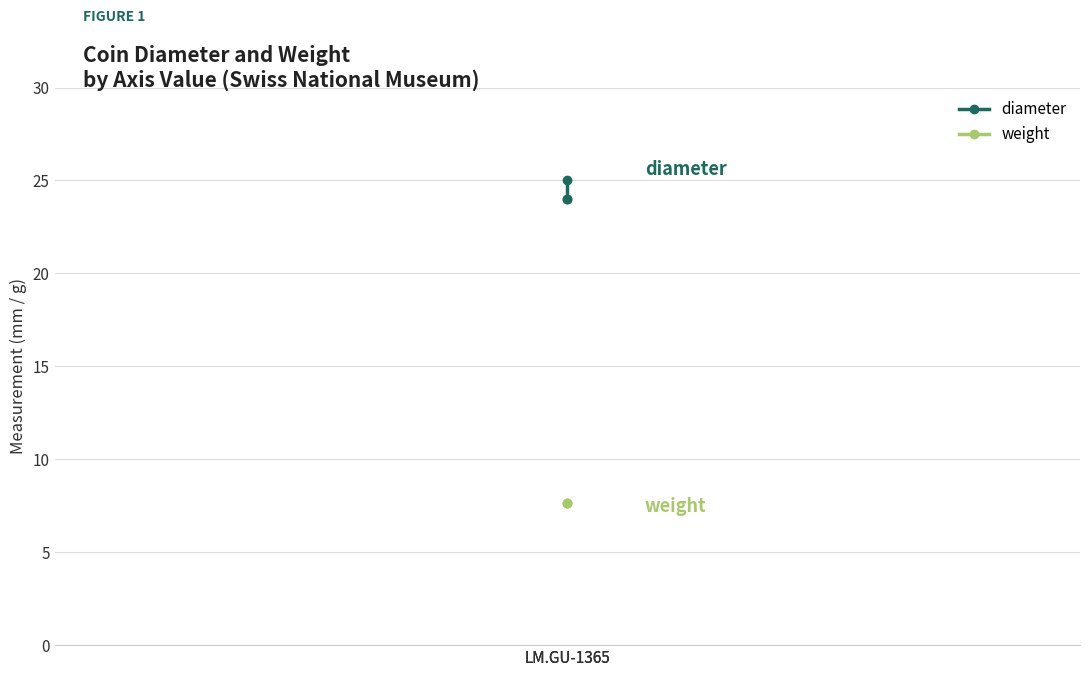

List the labels in order of diameter value, smallest first.

LM.GU-1365, LM.GU-1365, LM.GU-1365